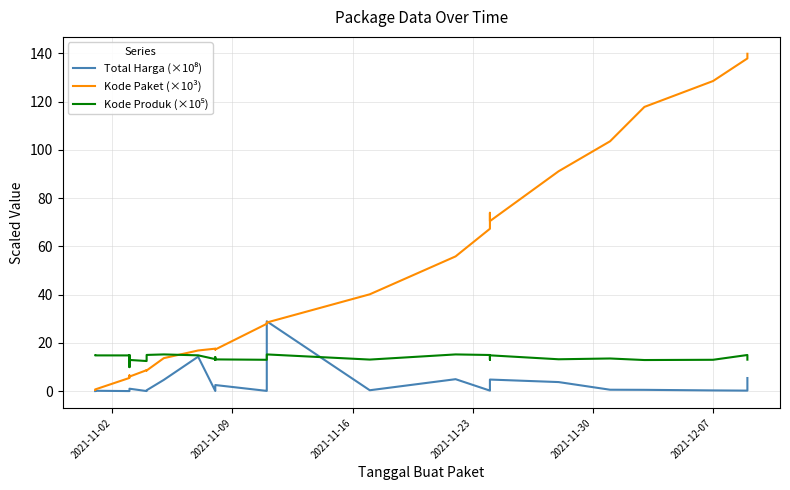

How many values in the Kode Paket (×10³) series exceed 17?

19